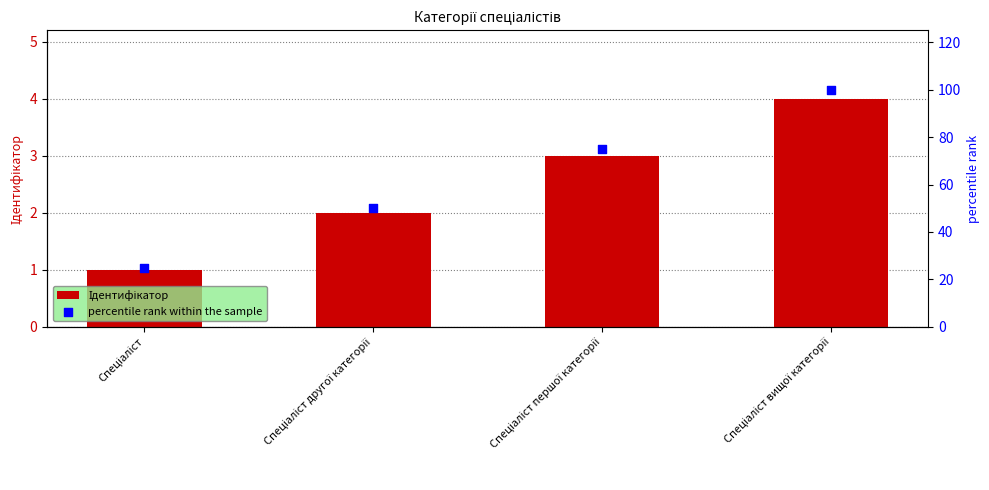

Which series has the widest spread of Y values?

percentile rank within the sample